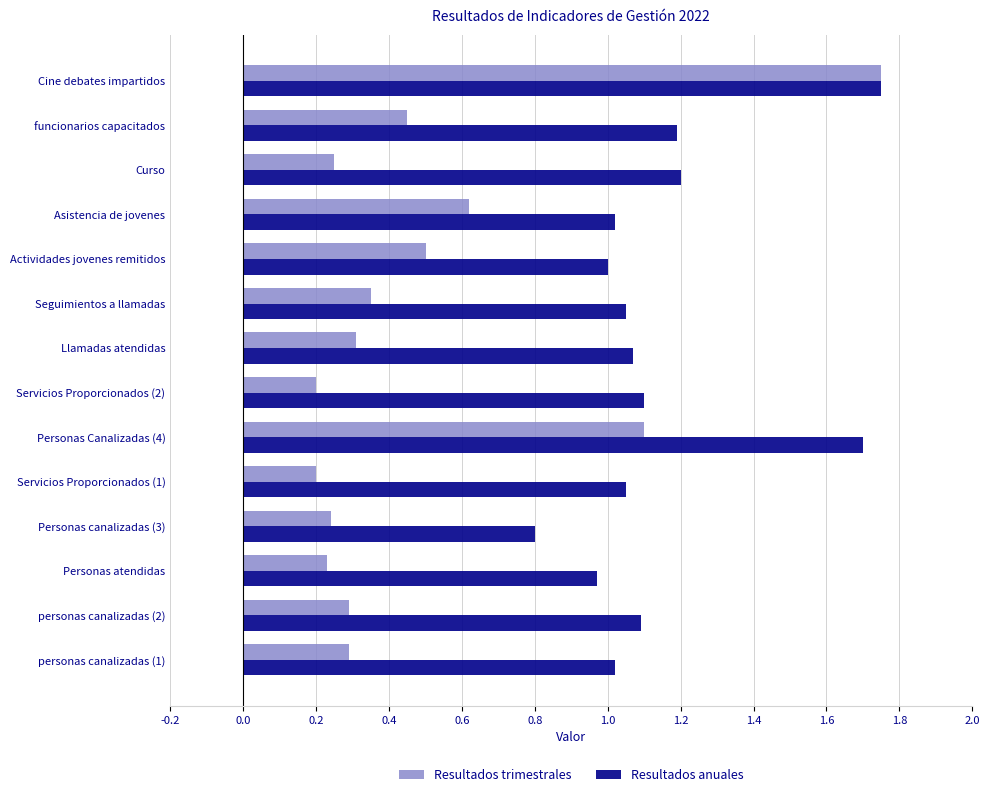

Is the value of Resultados anuales at Servicios Proporcionados (2) greater than the value of Resultados trimestrales at funcionarios capacitados?

Yes